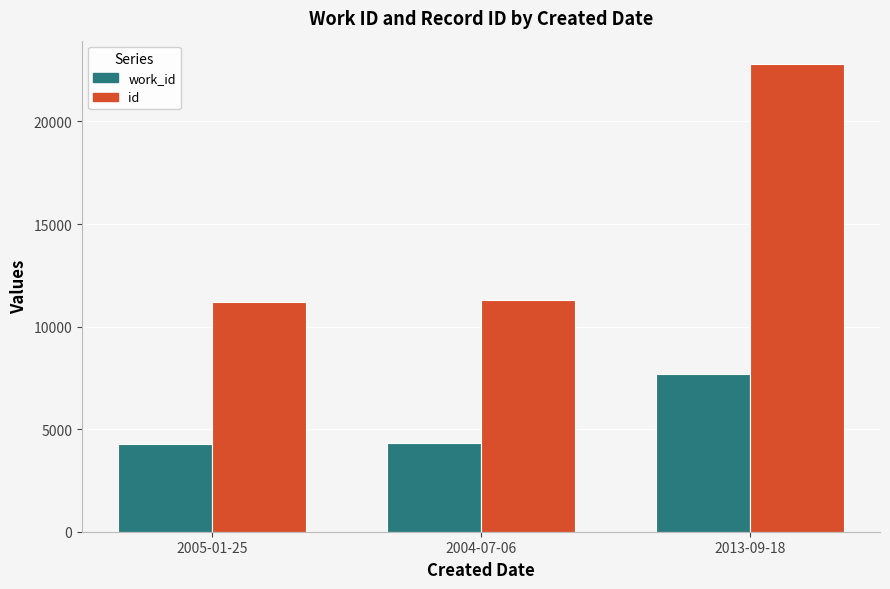

What are all the series names shown in the legend?

work_id, id